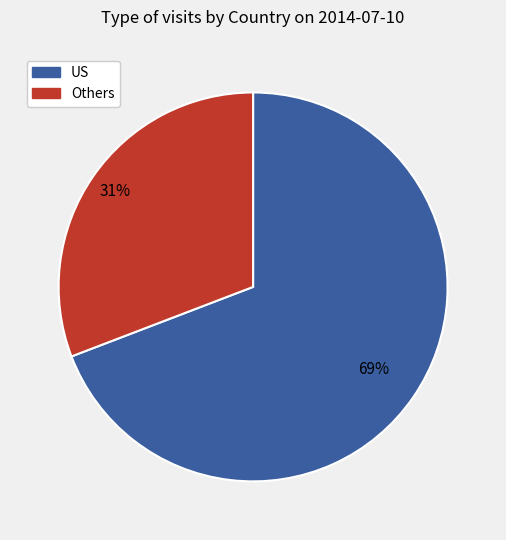

Is there a majority slice in this chart?

Yes